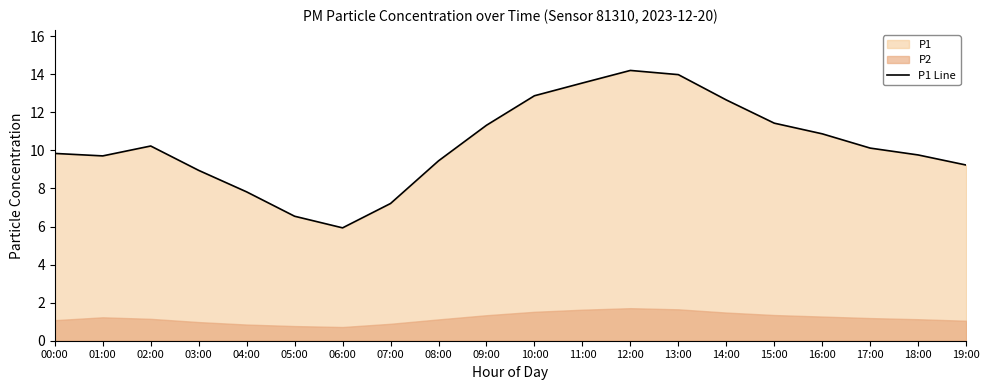

The value at 16:00 is 16.6. True or false?

False